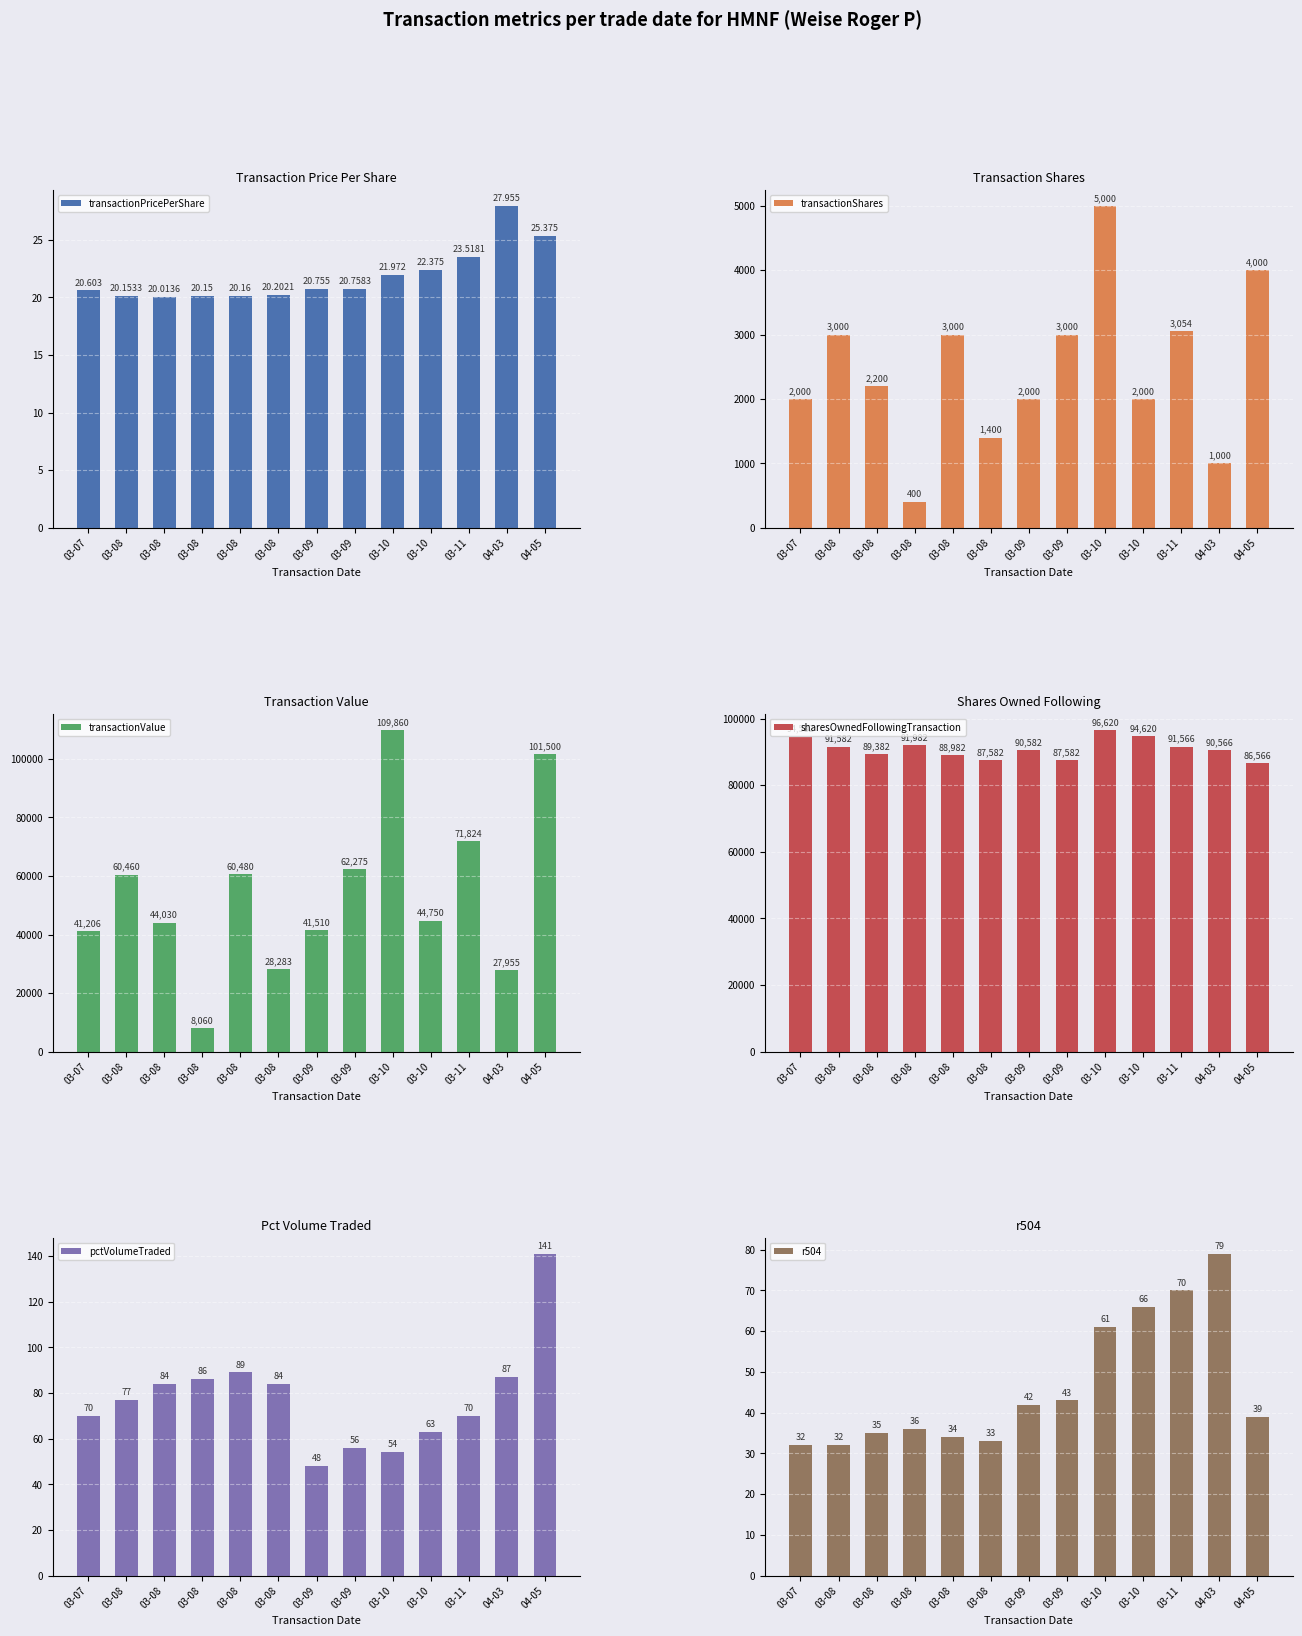

Which series has the largest total across all categories?

sharesOwnedFollowingTransaction